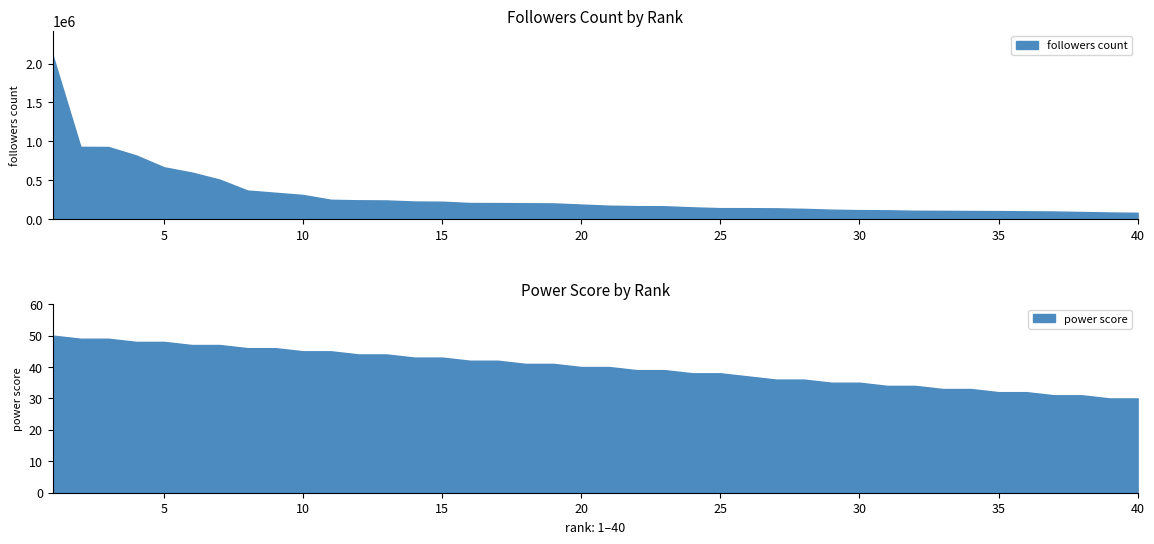

What is the sum of all power score values?

1593